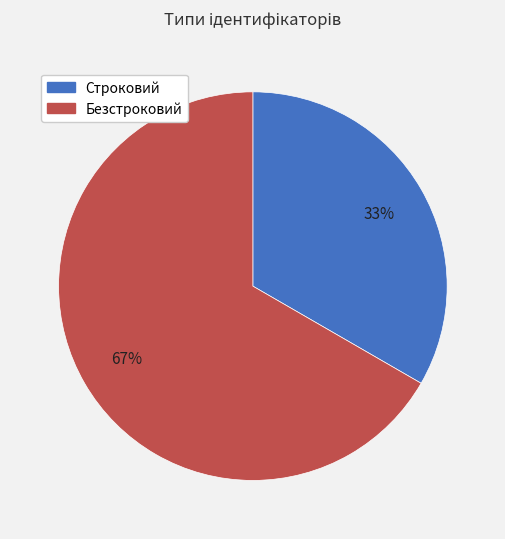

To the nearest percent, what is the average slice percentage?

50%